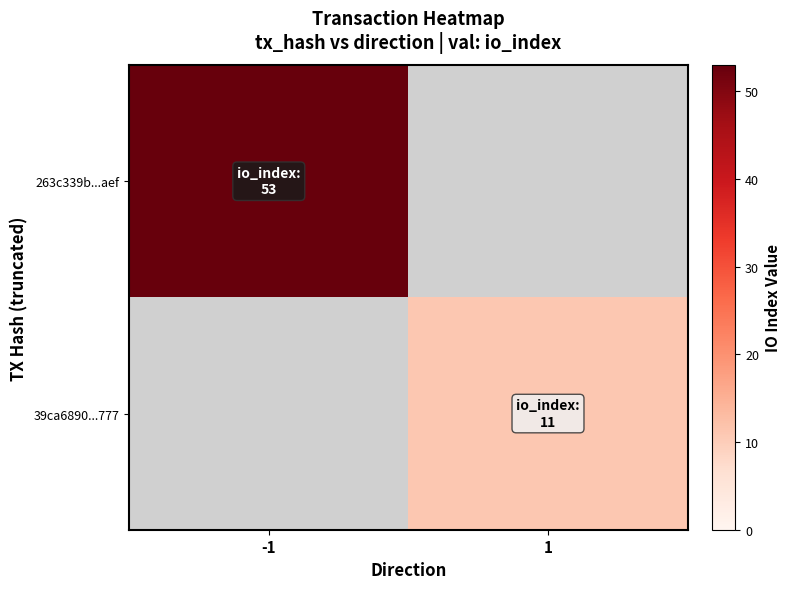

What is the difference between the highest and lowest values at -1?

53